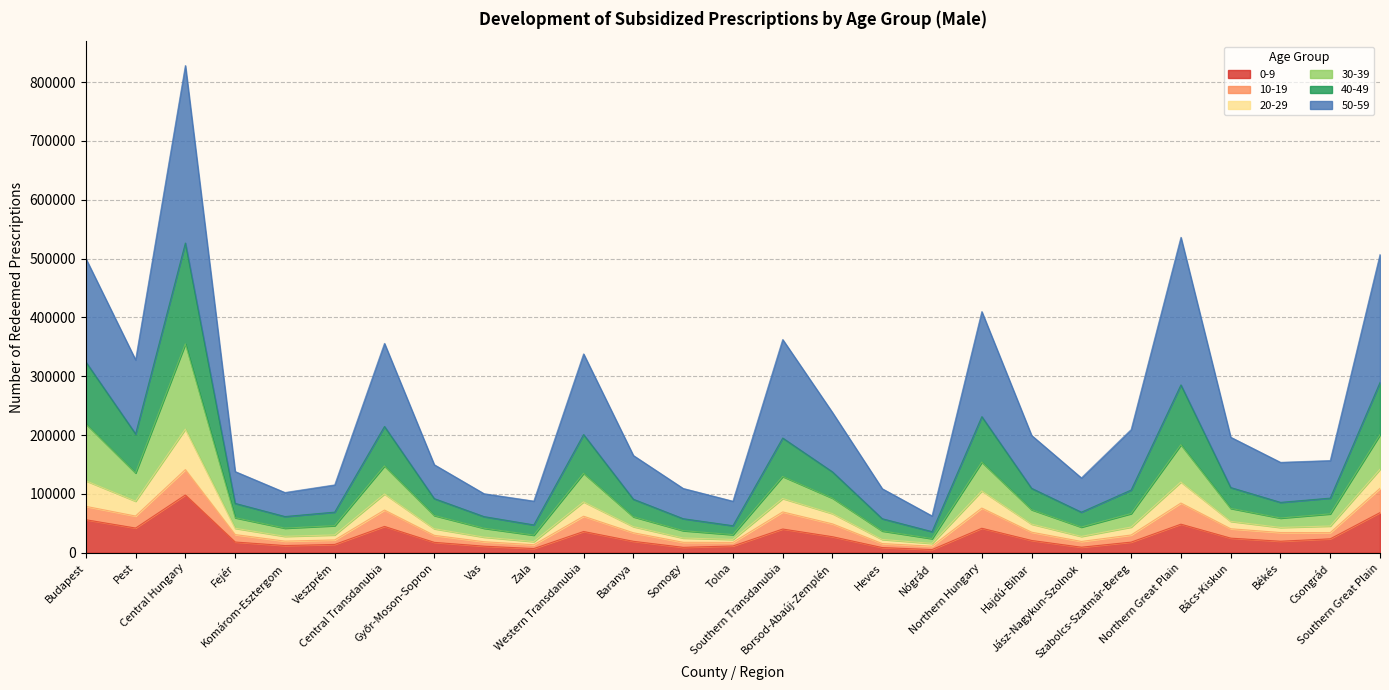

Count the number of categories in the chart.

28